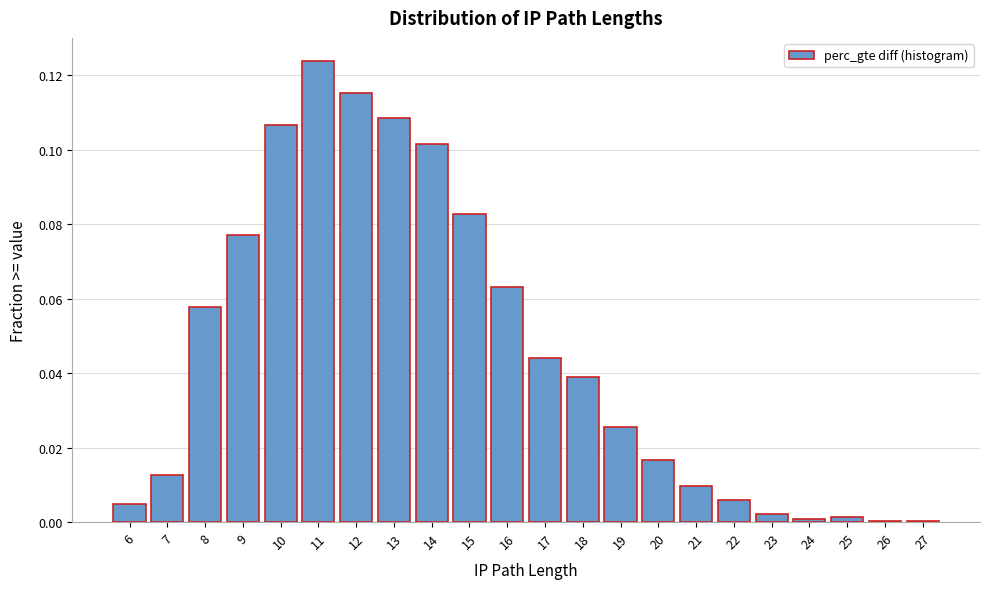

At which category does the chart reach its peak across all series?

11